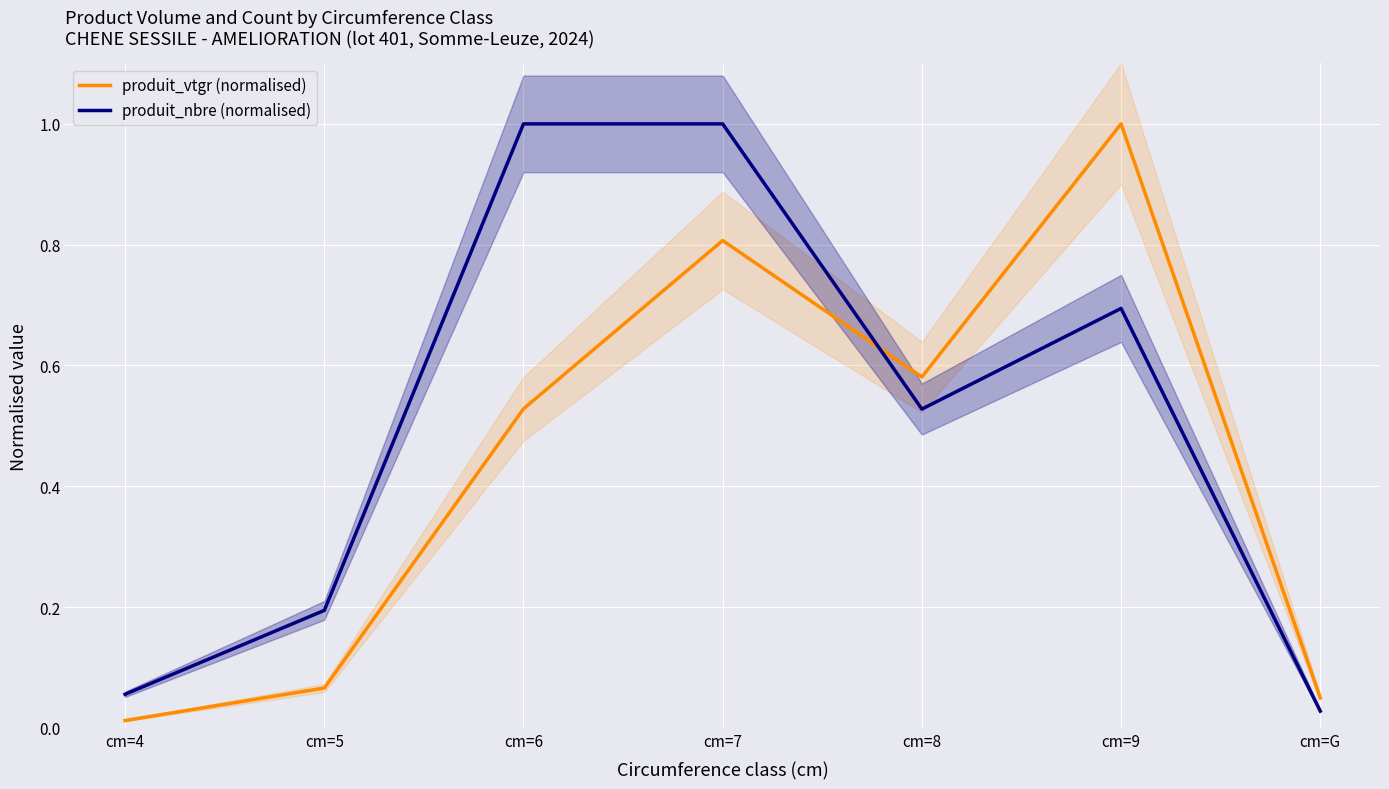

Reading right to left, extract all data points from this chart.

produit_vtgr (normalised): 0.0	1.0	0.6	0.8	0.5	0.1	0.0
produit_nbre (normalised): 0.0	0.7	0.5	1.0	1.0	0.2	0.1